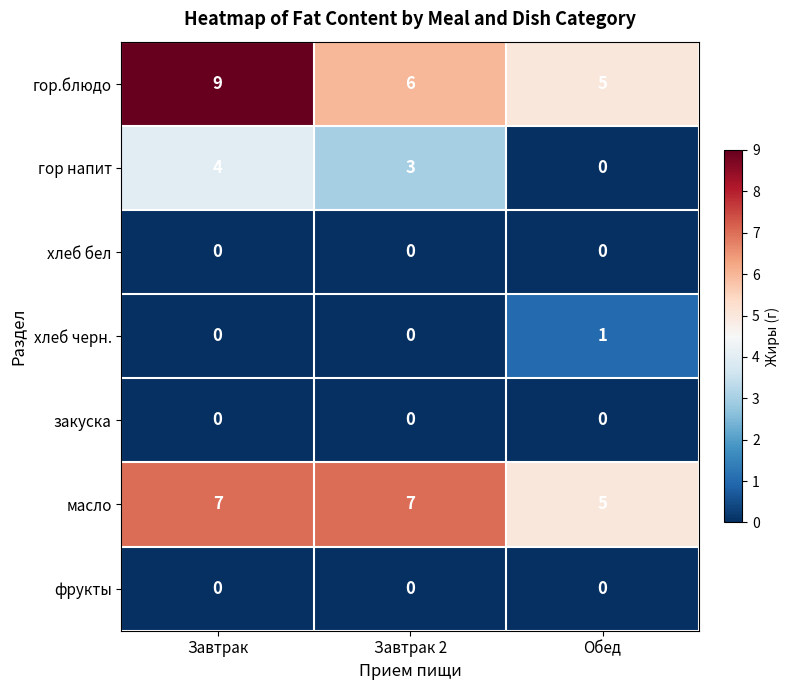

Is it true that закуска equals 0 at Завтрак 2?

True